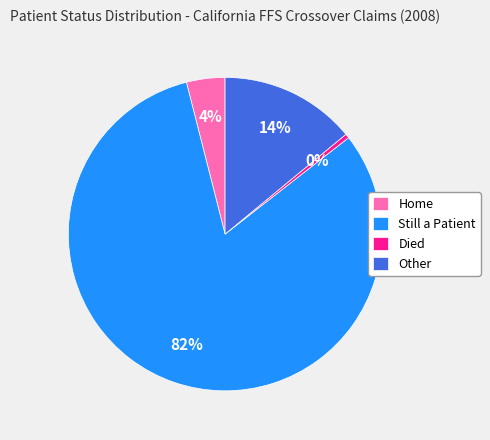

Is there a majority slice in this chart?

Yes